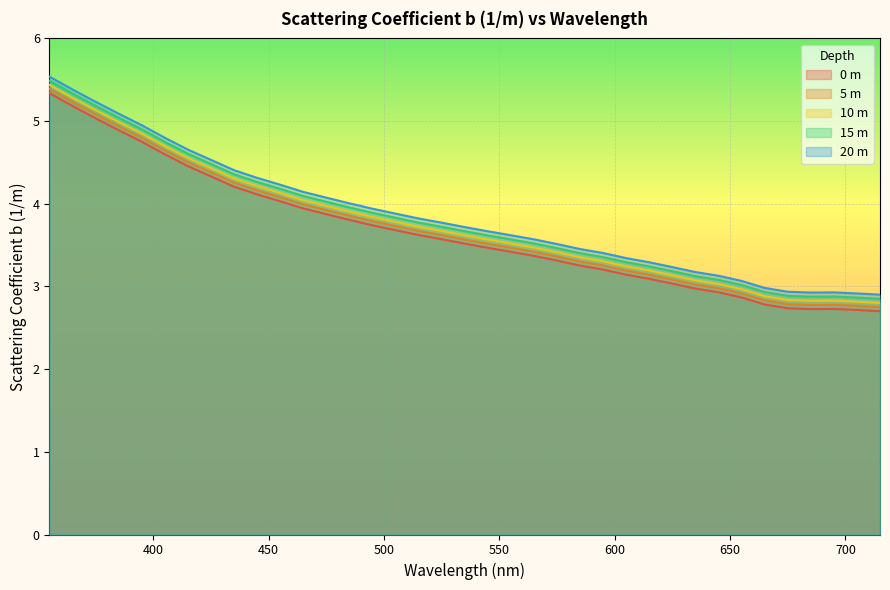

What is the minimum value shown in the chart?

2.7